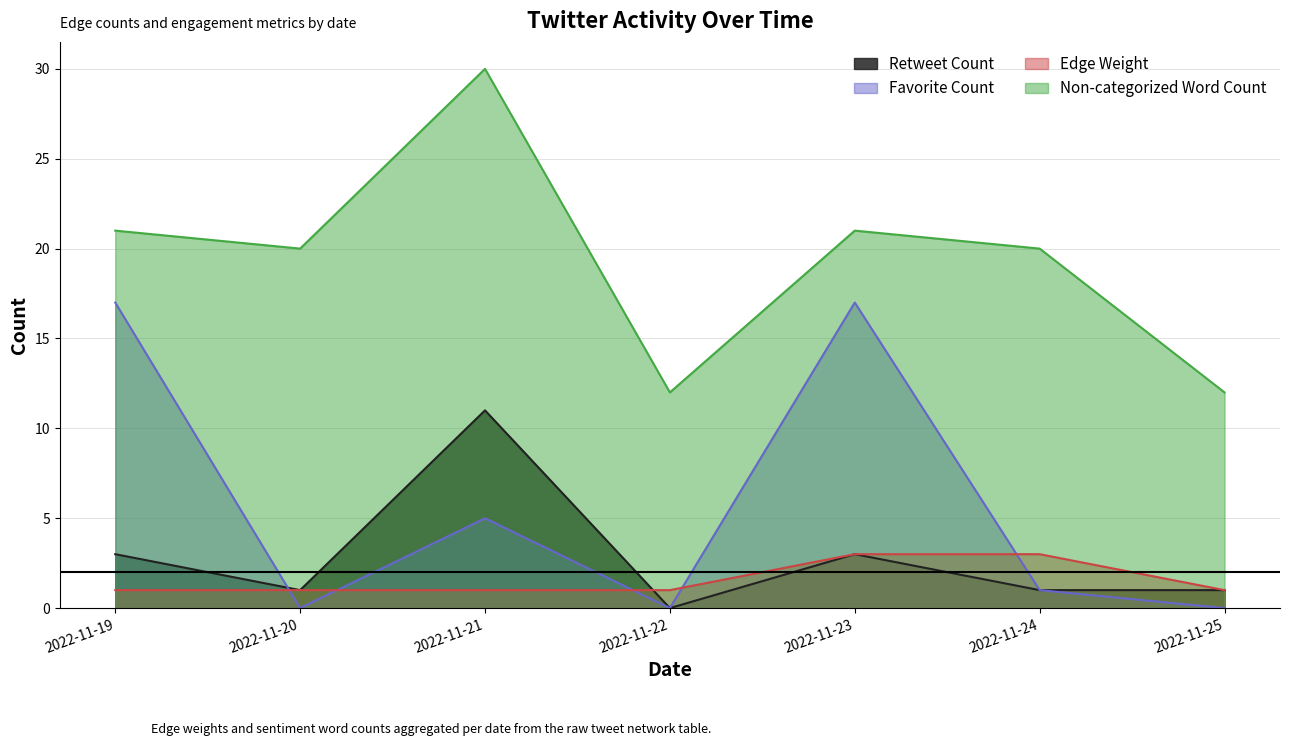

Where does the Non-categorized Word Count series first go above 20?

2022-11-19